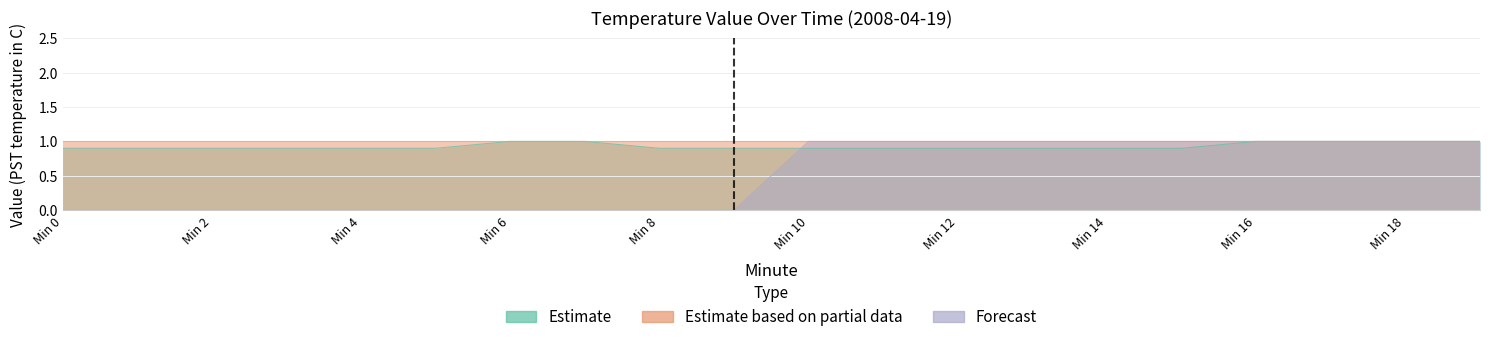

Is it true that Estimate equals 0.6 at 19?

False